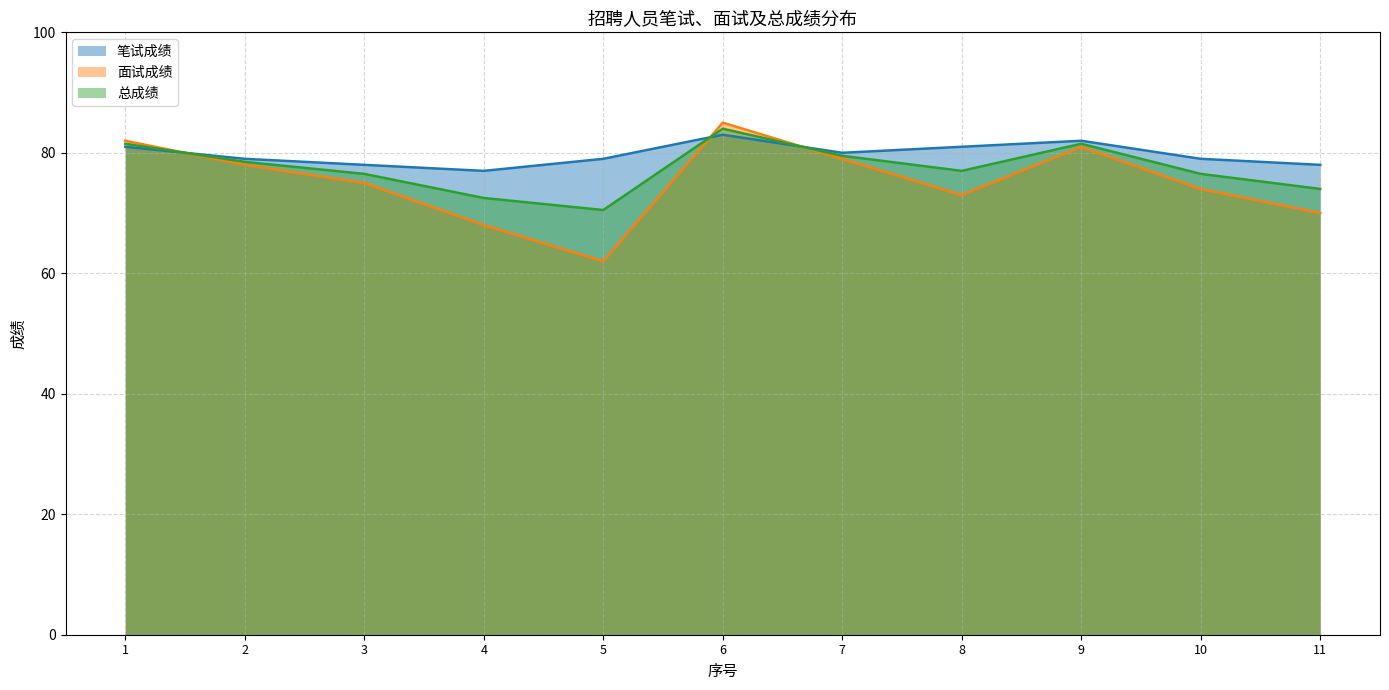

Rank the categories by 笔试成绩 value from highest to lowest.

6, 9, 1, 8, 7, 2, 5, 10, 3, 11, 4